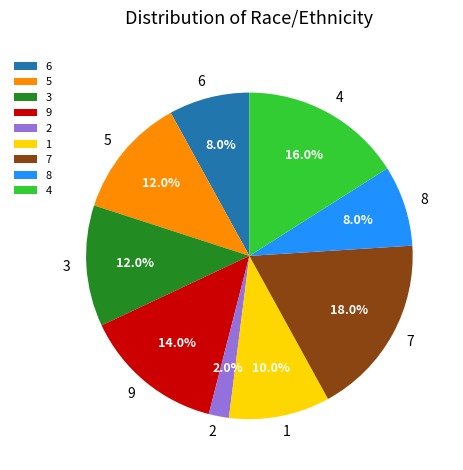

Do 2 and 3 together represent more than half of the pie?

No